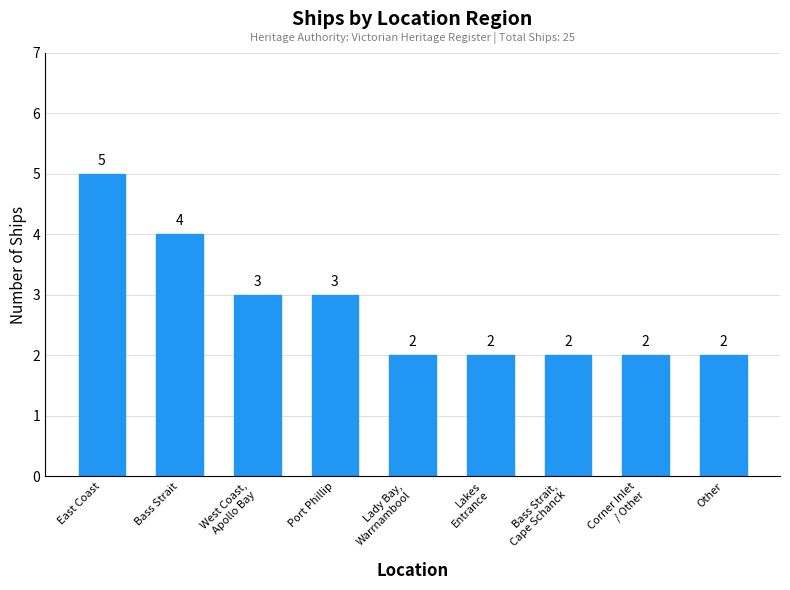

What is the maximum value shown in the chart?

5